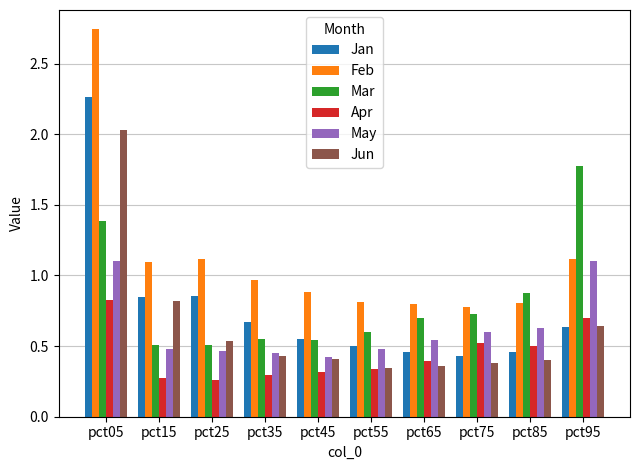

Which category has the highest value across all series?

pct05